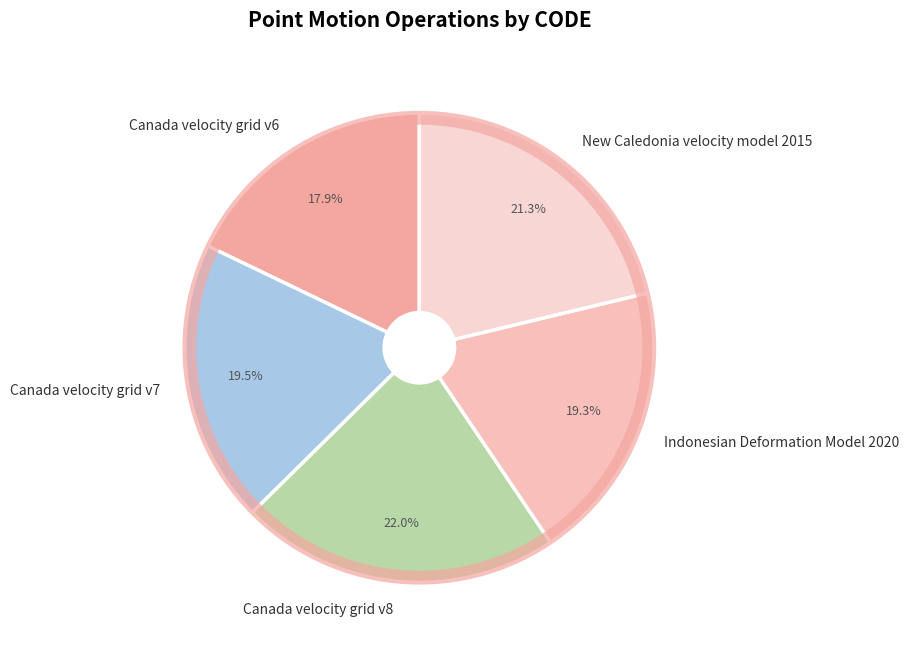

What percentage is the Canada velocity grid v6 slice, to the nearest percent?

18%